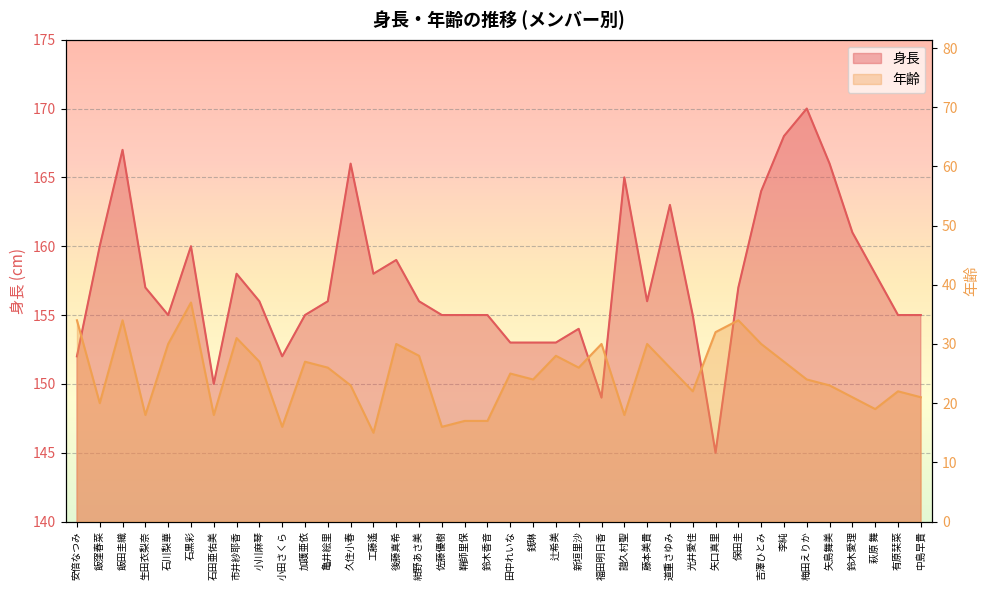

Does the chart display data point markers on the line(s)?

No